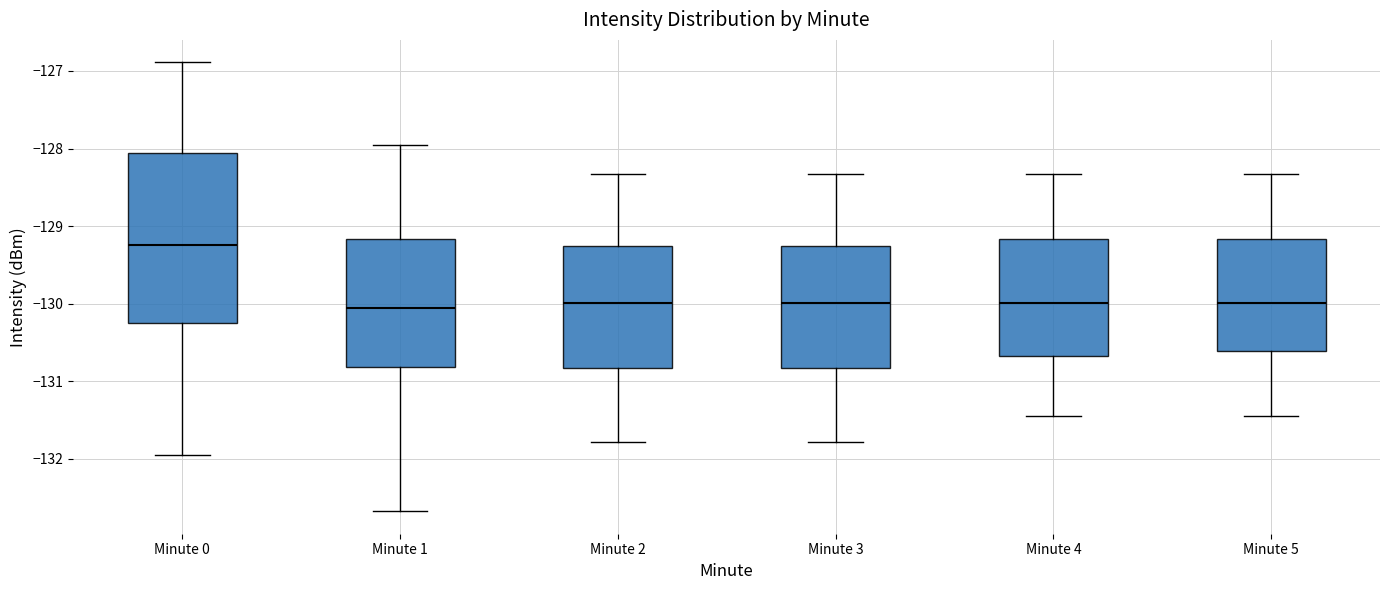

Reading left to right, read every box against the y-axis: the position of its median line, the range the box covers, and the ends of its whiskers. The values are not printed on the chart, so give them approximately, as read against the axis.

Minute 0: median -129.2, box -130.2 to -128.1, whiskers -132.0 to -126.9
Minute 1: median -130.1, box -130.8 to -129.2, whiskers -132.7 to -127.9
Minute 2: median -130.0, box -130.8 to -129.3, whiskers -131.8 to -128.3
Minute 3: median -130.0, box -130.8 to -129.3, whiskers -131.8 to -128.3
Minute 4: median -130.0, box -130.7 to -129.2, whiskers -131.4 to -128.3
Minute 5: median -130.0, box -130.6 to -129.2, whiskers -131.4 to -128.3